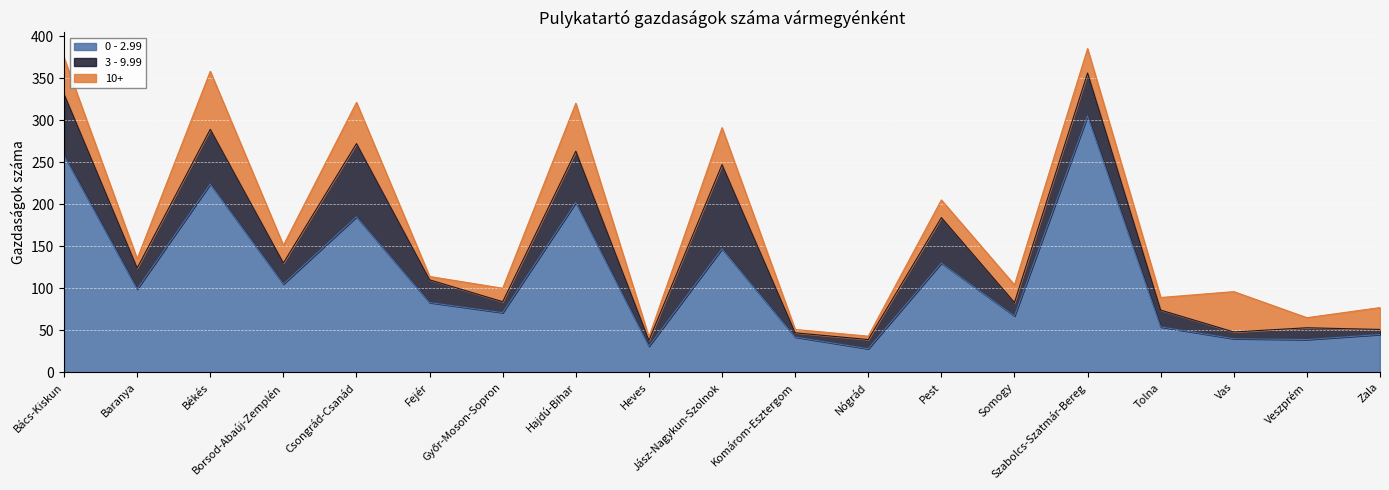

What is the maximum value shown in the chart?

305